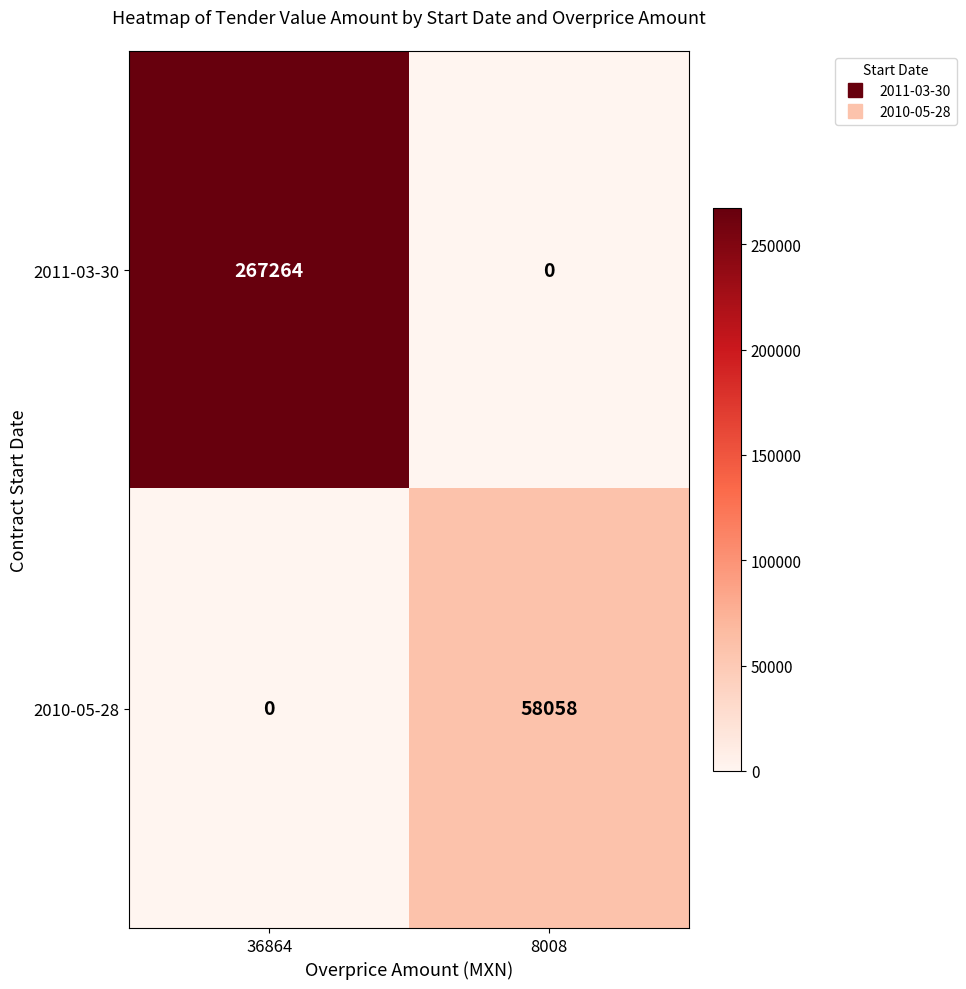

Between 36864 and 8008, which series saw the biggest shift?

2011-03-30